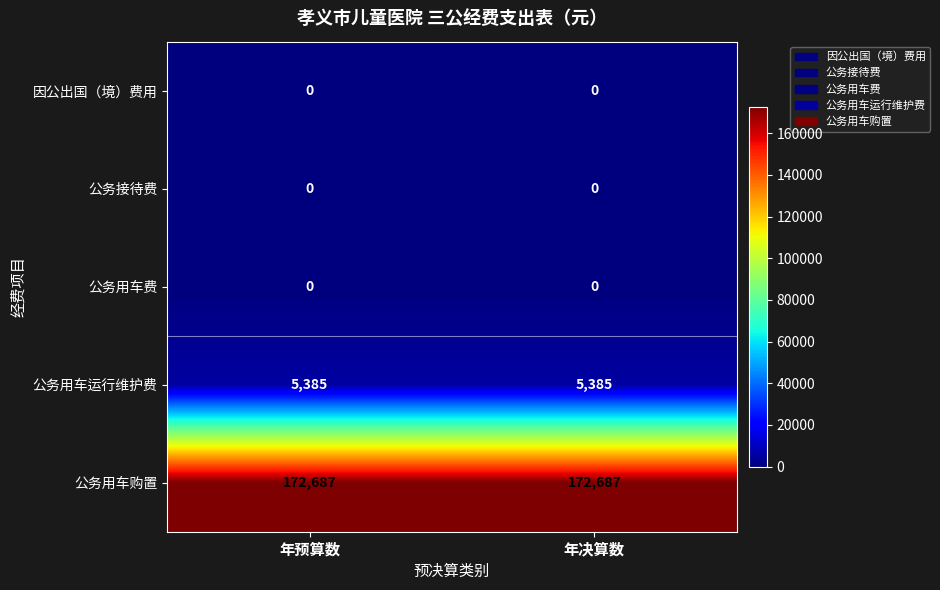

What is the difference between the highest and lowest values at 年决算数?

172687